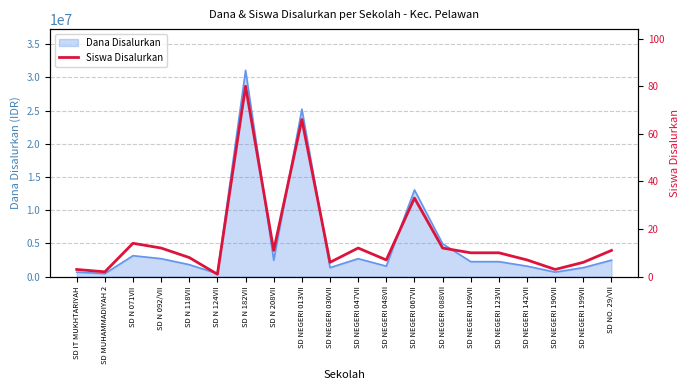

Where is Dana Disalurkan nearest to the value 15750000?

SD NEGERI 067VII